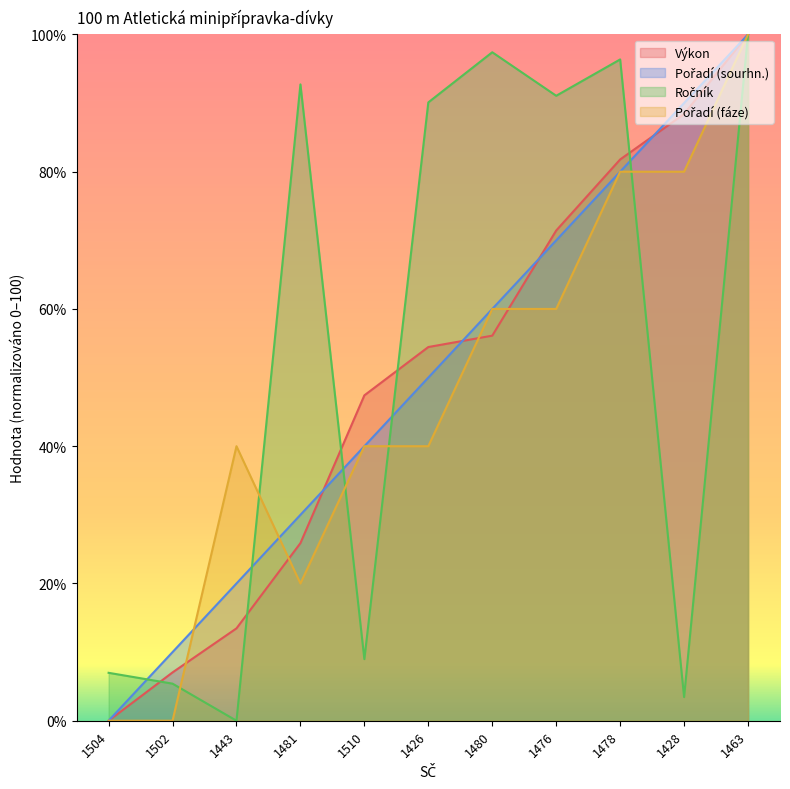

Which label corresponds to the largest value in the chart?

1463